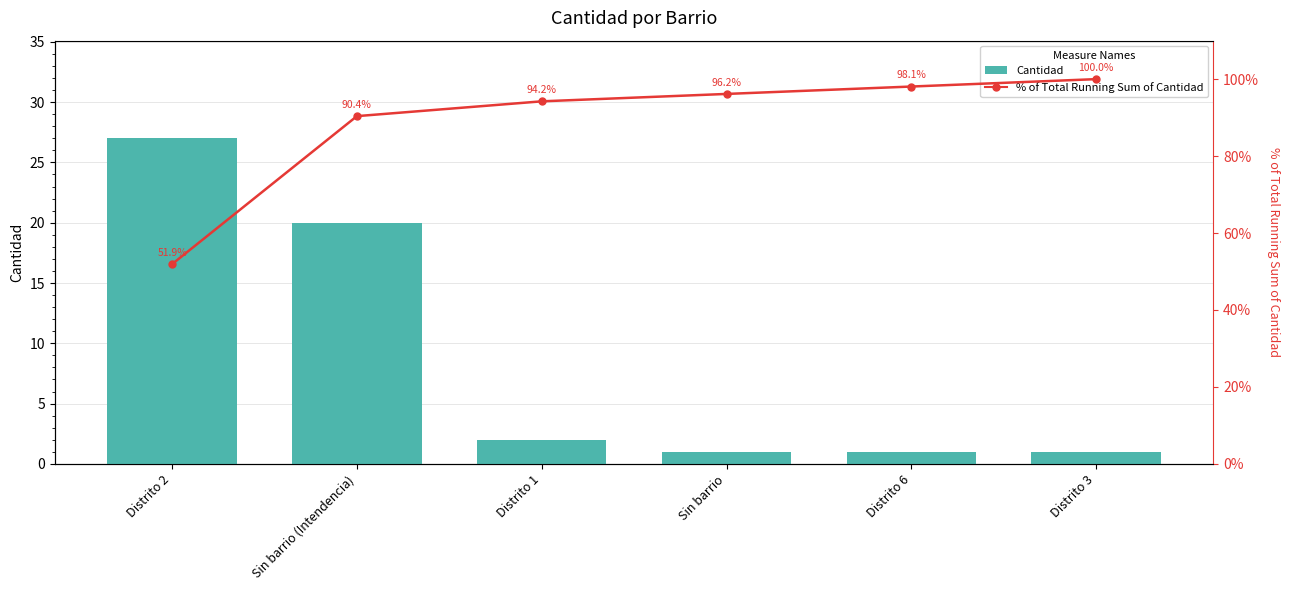

Does the chart contain stacked bars?

No